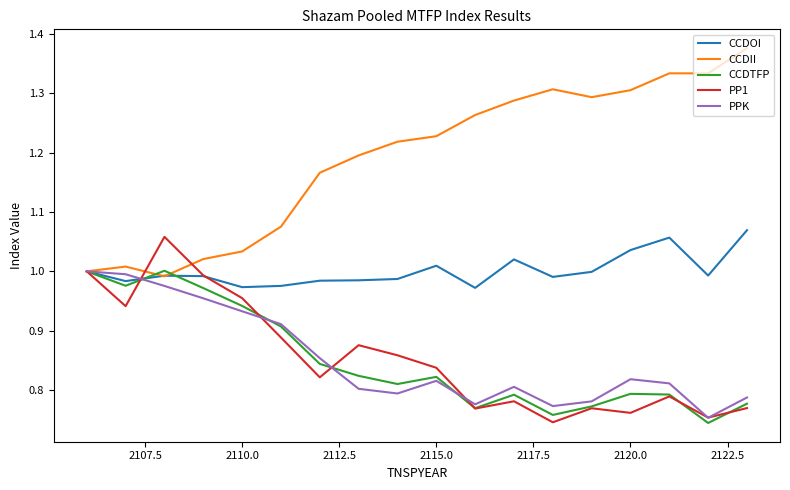

Which series has the largest total across all categories?

CCDII